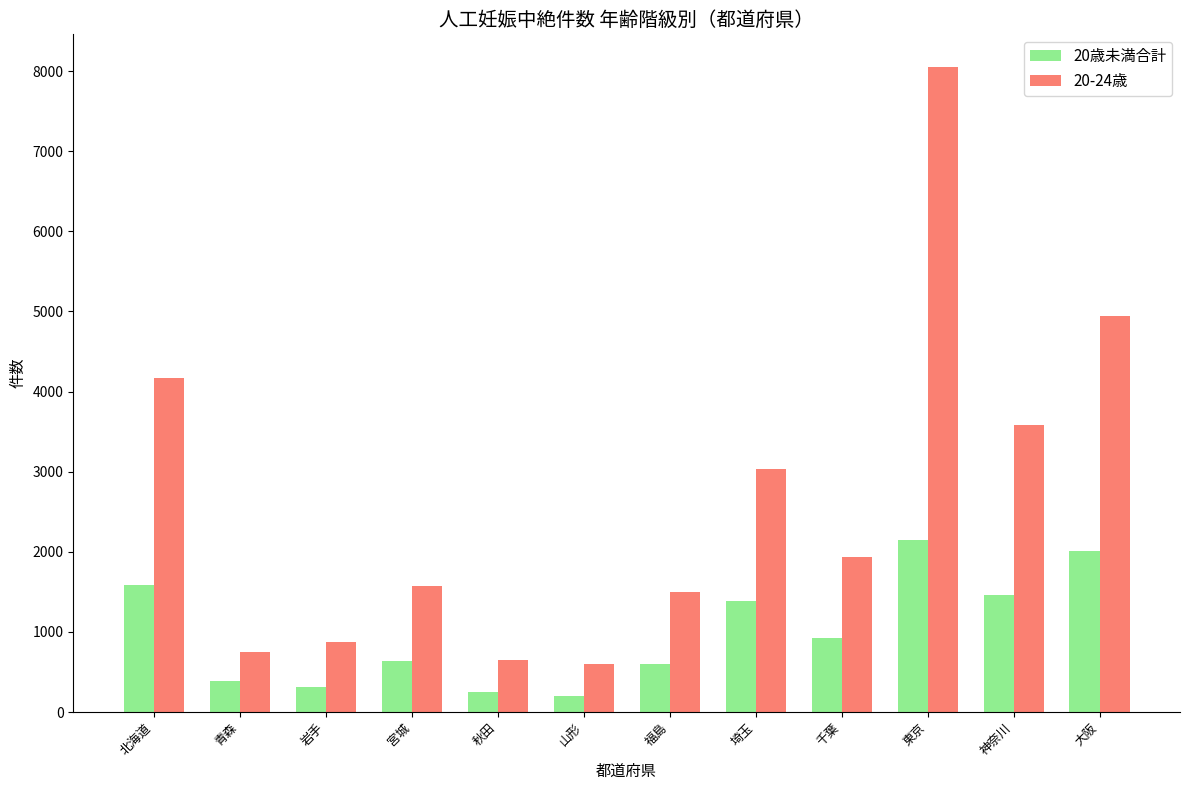

At which label does 20歳未満合計 first exceed 929?

北海道